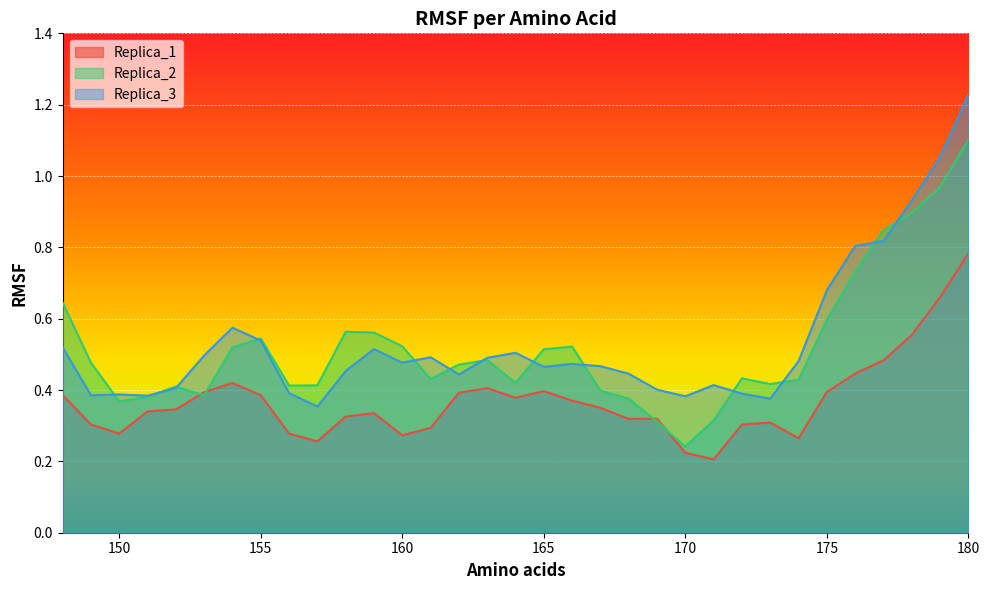

Which series has the largest total across all categories?

Replica_3